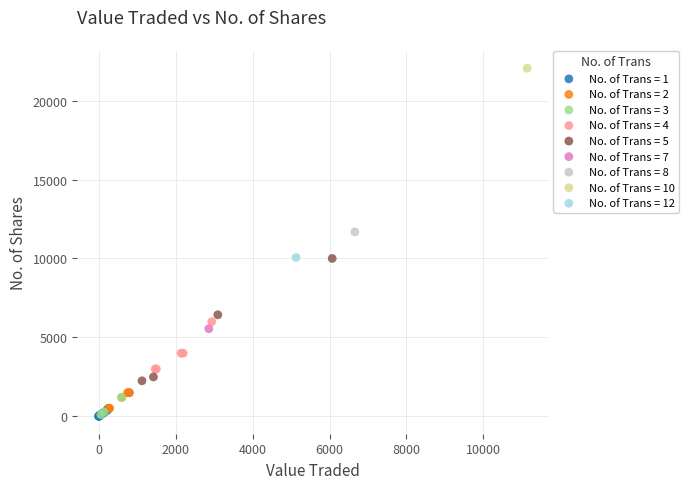

What are all the series names shown in the legend?

No. of Trans = 1, No. of Trans = 2, No. of Trans = 3, No. of Trans = 4, No. of Trans = 5, No. of Trans = 7, No. of Trans = 8, No. of Trans = 10, No. of Trans = 12